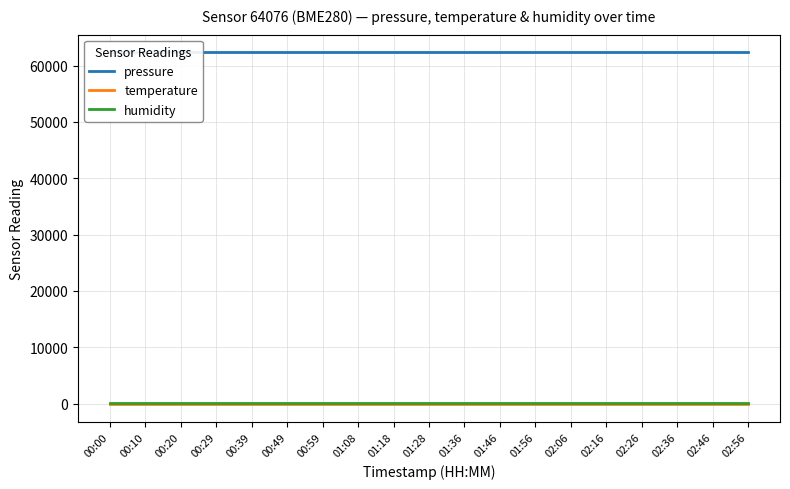

True or false: temperature has more than 0 interior local peaks.

False